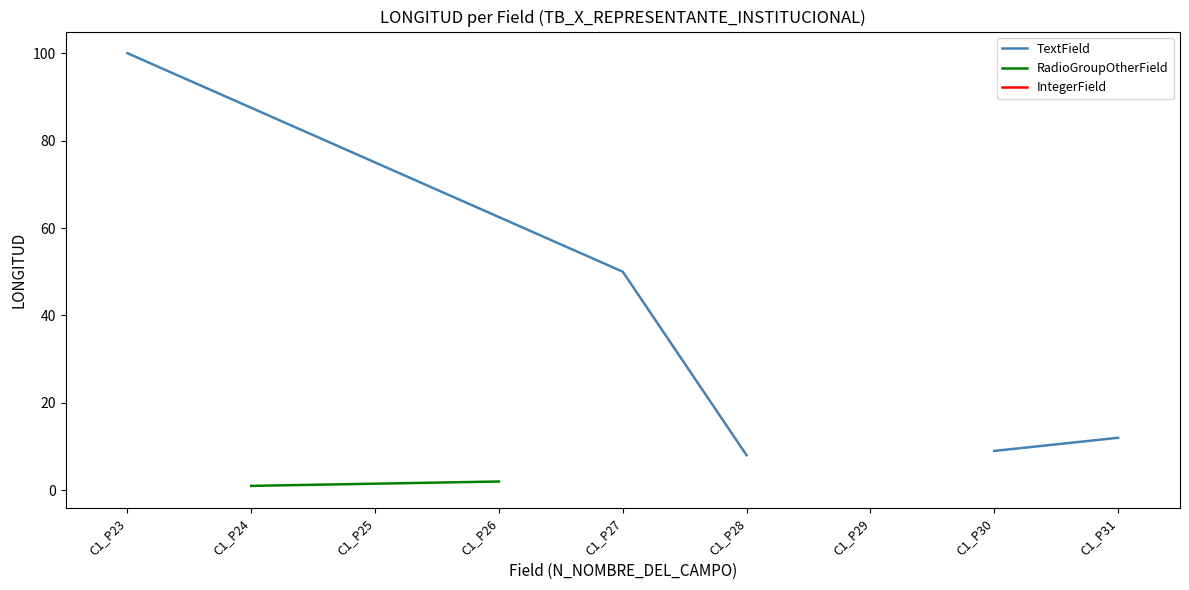

Rank the categories by value from lowest to highest.

C1_P29, C1_P24, C1_P25, C1_P26, C1_P28, C1_P30, C1_P31, C1_P27, C1_P23